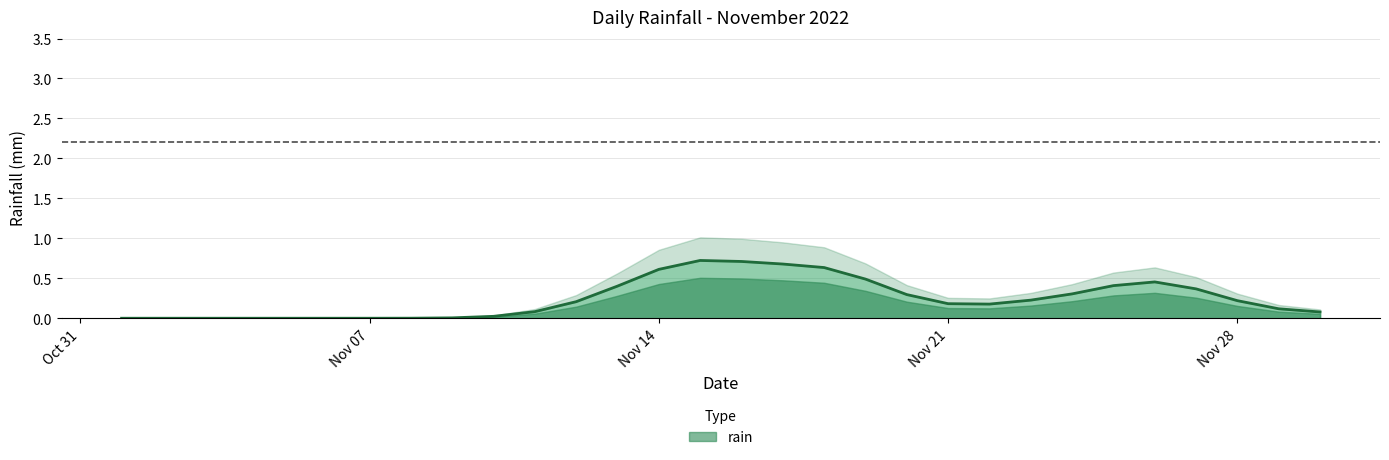

How many data points does each series have?

30